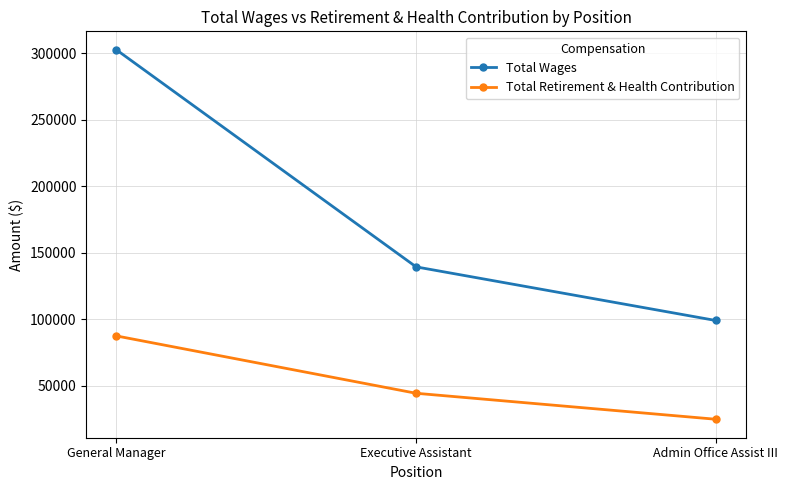

Rank the series at General Manager from lowest to highest value.

Total Retirement & Health Contribution, Total Wages